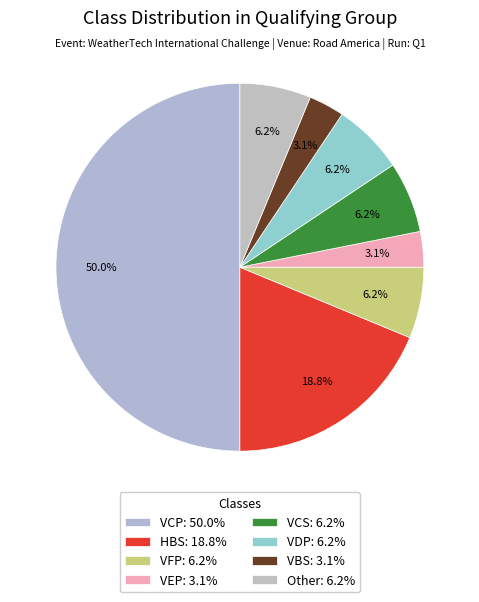

Approximately how many times larger is the value at VBS compared to VCP?

0.1